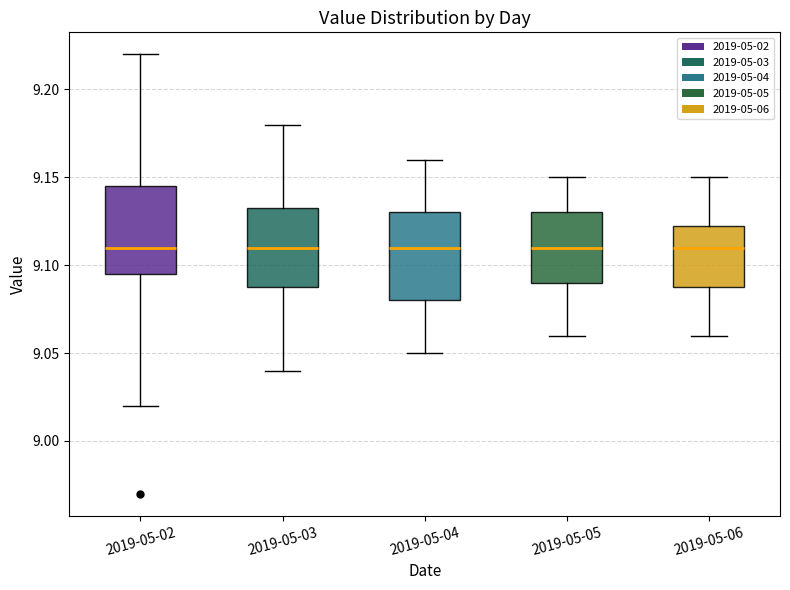

Reading left to right, read every box against the y-axis: the position of its median line, the range the box covers, and the ends of its whiskers. The values are not printed on the chart, so give them approximately, as read against the axis.

2019-05-02: median 9.110, box 9.095 to 9.145, whiskers 9.020 to 9.220
2019-05-03: median 9.110, box 9.090 to 9.135, whiskers 9.040 to 9.180
2019-05-04: median 9.110, box 9.080 to 9.130, whiskers 9.050 to 9.160
2019-05-05: median 9.110, box 9.090 to 9.130, whiskers 9.060 to 9.150
2019-05-06: median 9.110, box 9.090 to 9.125, whiskers 9.060 to 9.150